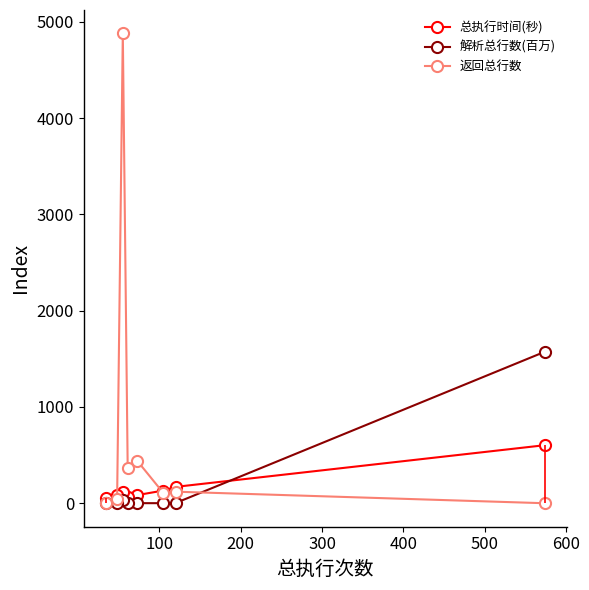

Reading left to right, list all the values displayed in this chart.

总执行时间(秒): 603.0	170.0	132.0	85.0	69.0	121.0	84.0	50.0
解析总行数(百万): 1573.7	2.4	0.6	0.7	0.5	31.4	1.6	0.3
返回总行数: 0.0	120.0	105.0	438.0	366.0	4880.0	48.0	6.0